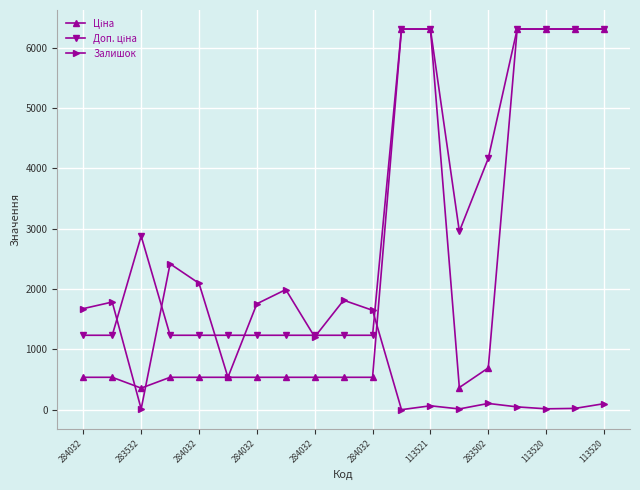

At how many categories does at least one series exceed 5602?

6